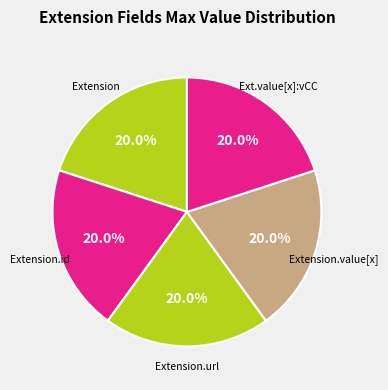

Which category has the smallest portion of the pie?

Extension